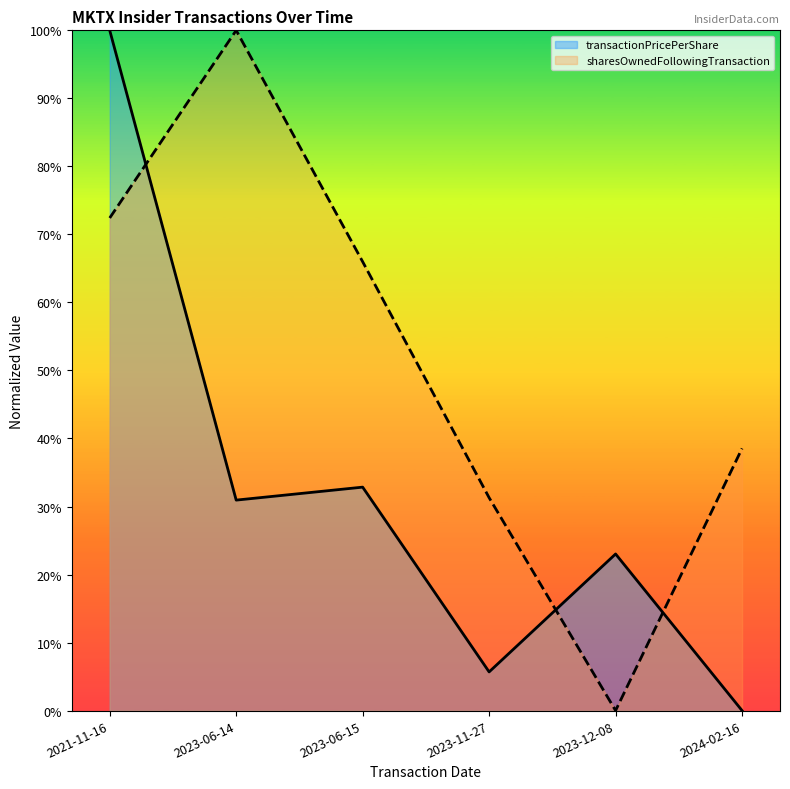

How many points are higher than both their immediate neighbors (excluding endpoints)?

1